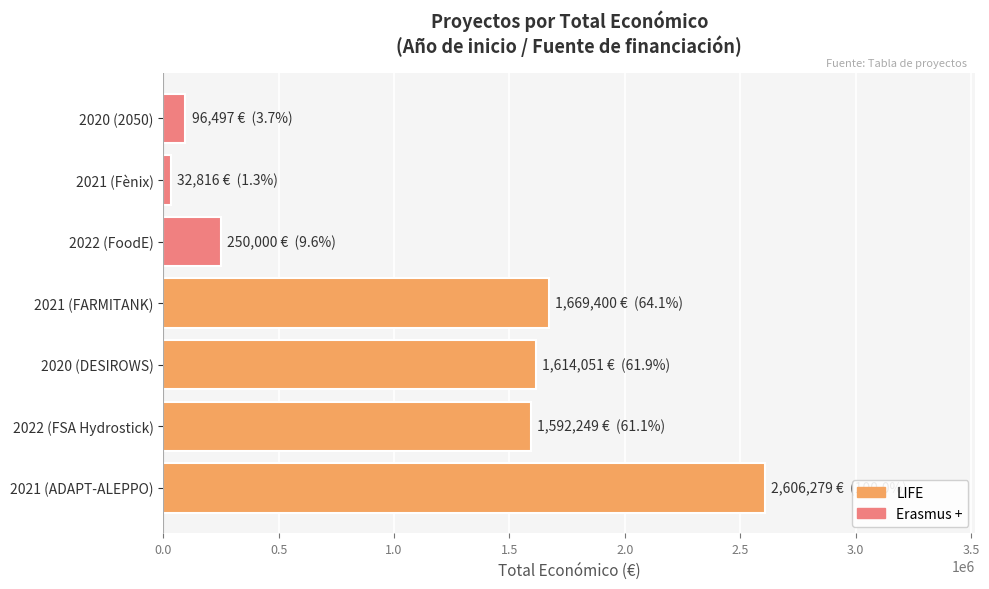

What position from the left is 2022 (FSA Hydrostick)?

2